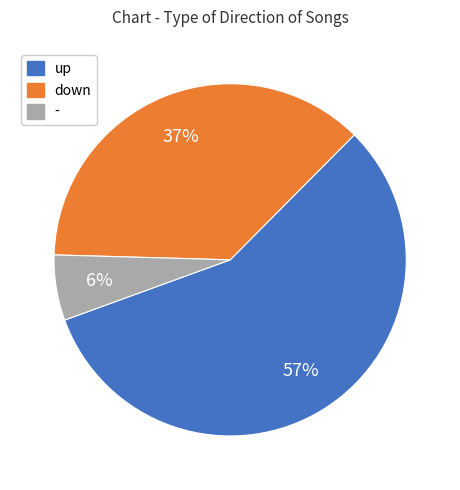

What percentage is the up slice, to the nearest percent?

57%